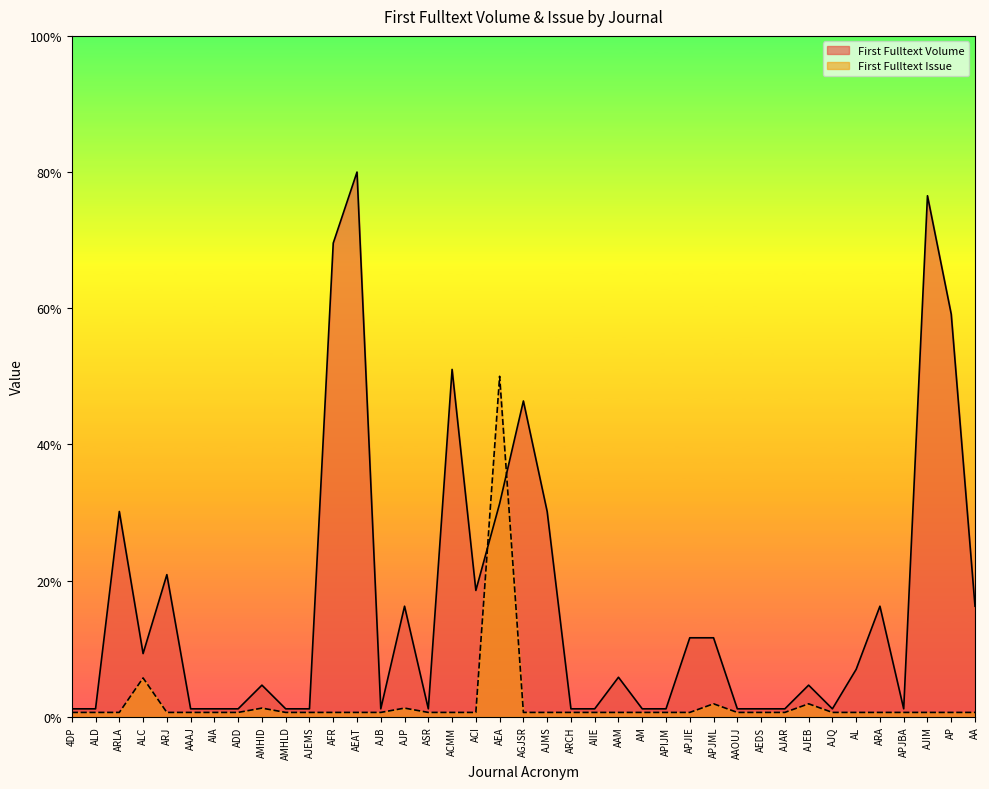

How many lines are shown in the chart?

2